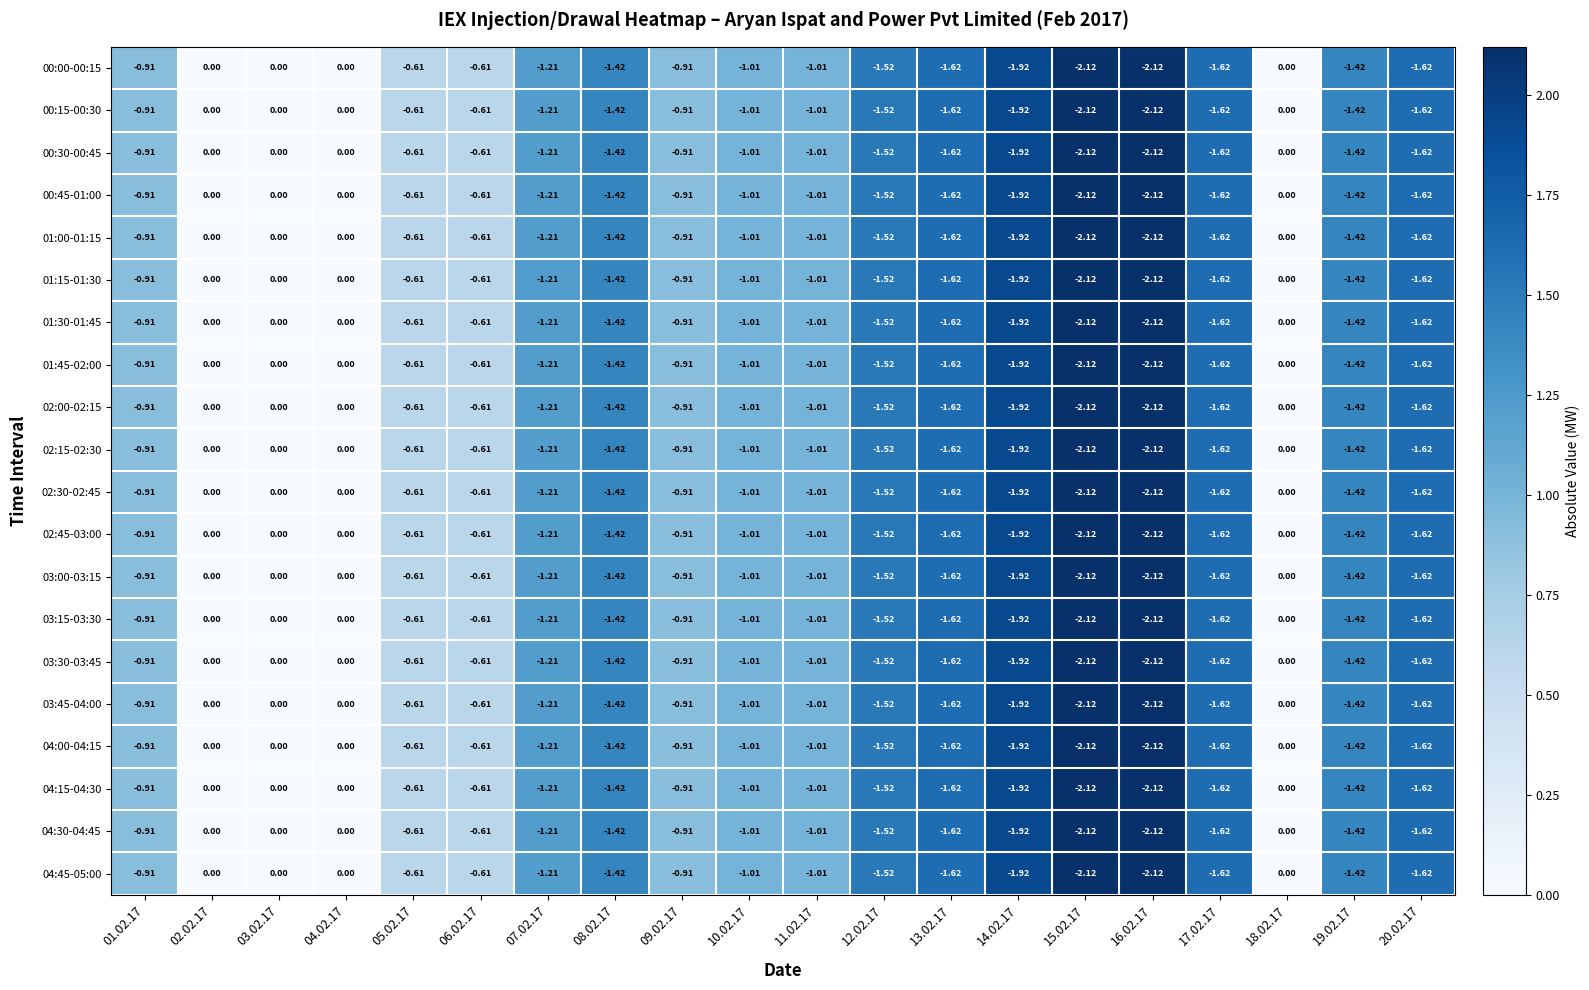

Is the value of 03:00-03:15 at 07.02.17 greater than the value of 00:00-00:15 at 12.02.17?

Yes